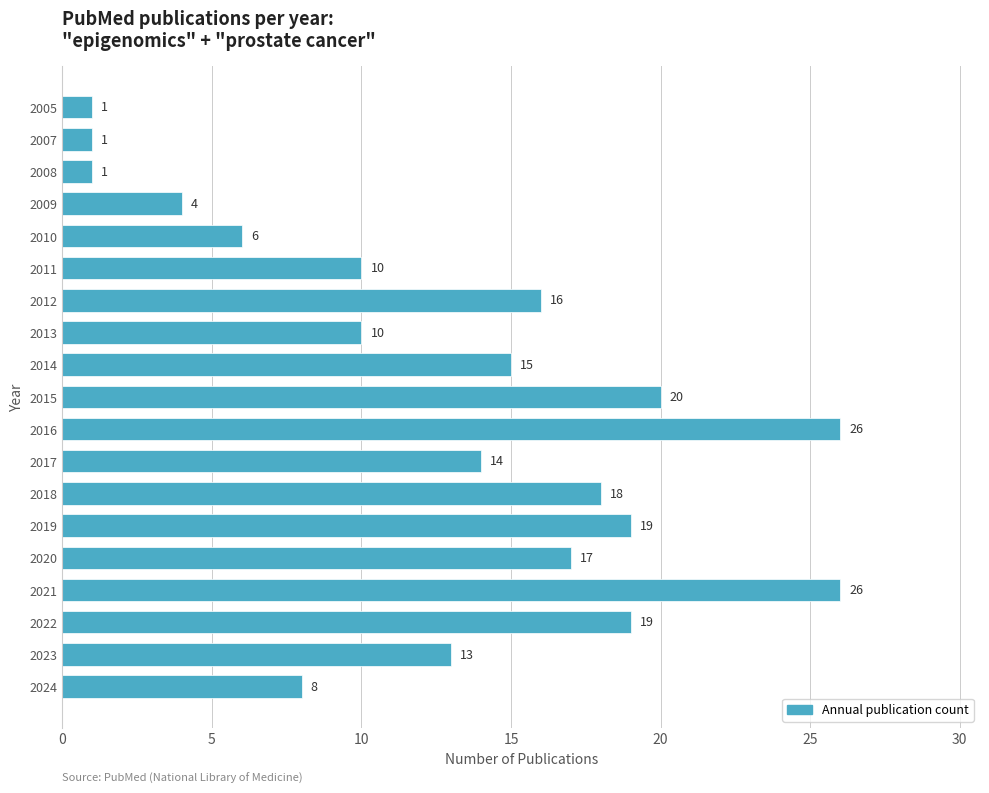

What is the sum of the values at 2011 and 2010?

16